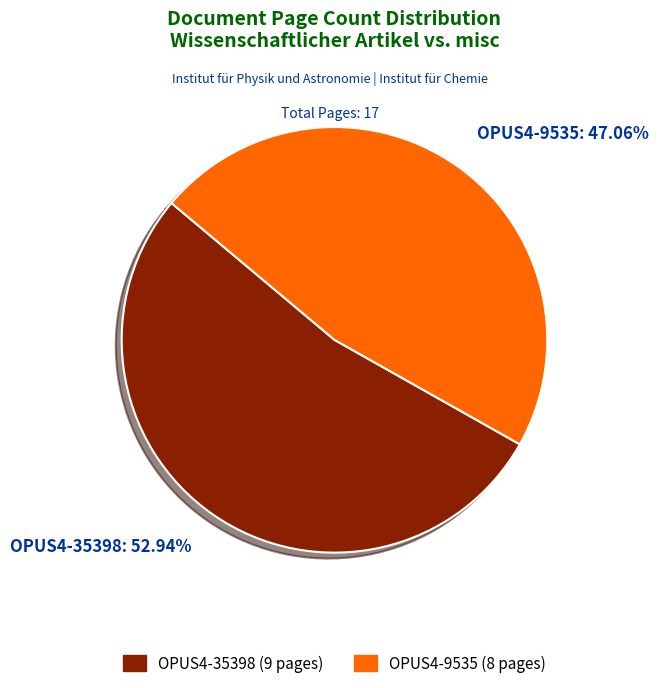

To the nearest percent, what portion does OPUS4-35398 represent?

53%